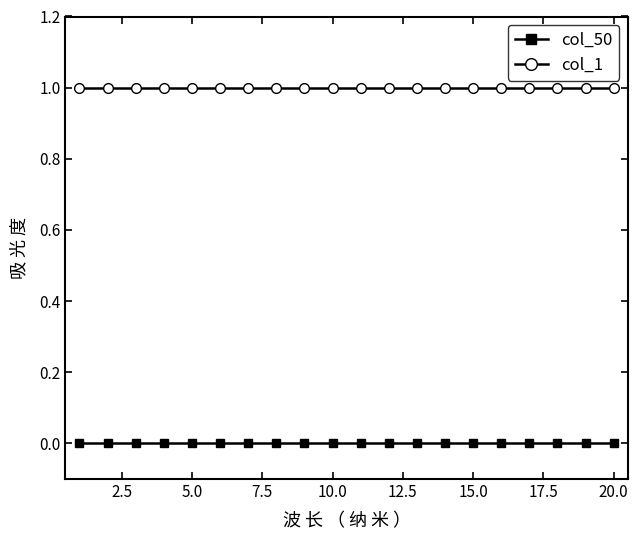

Which series has the largest total across all categories?

col_1